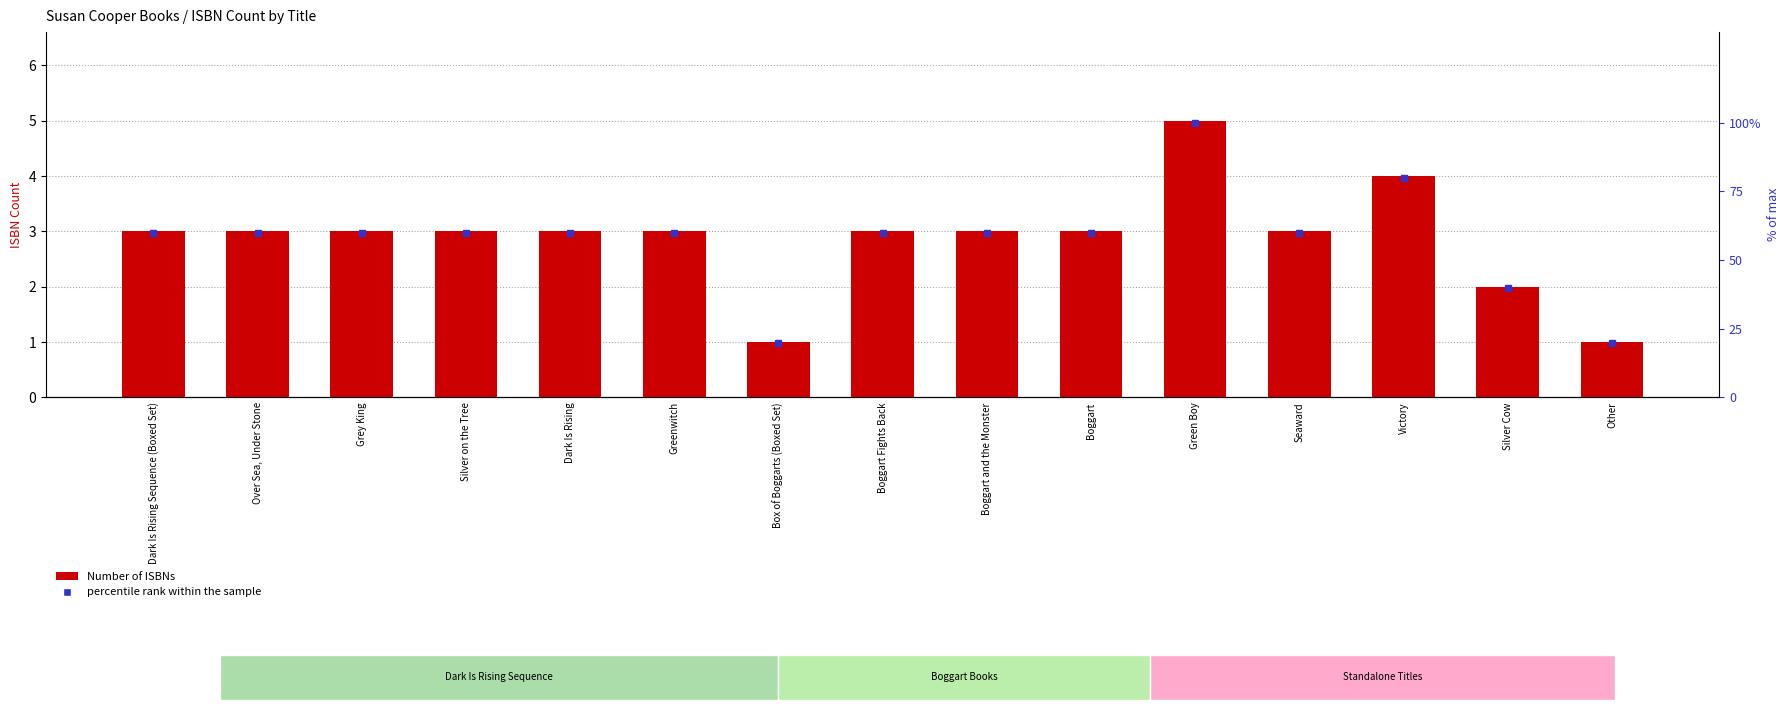

List the series in order of their peak value, highest first.

percentile rank within the sample, Number of ISBNs